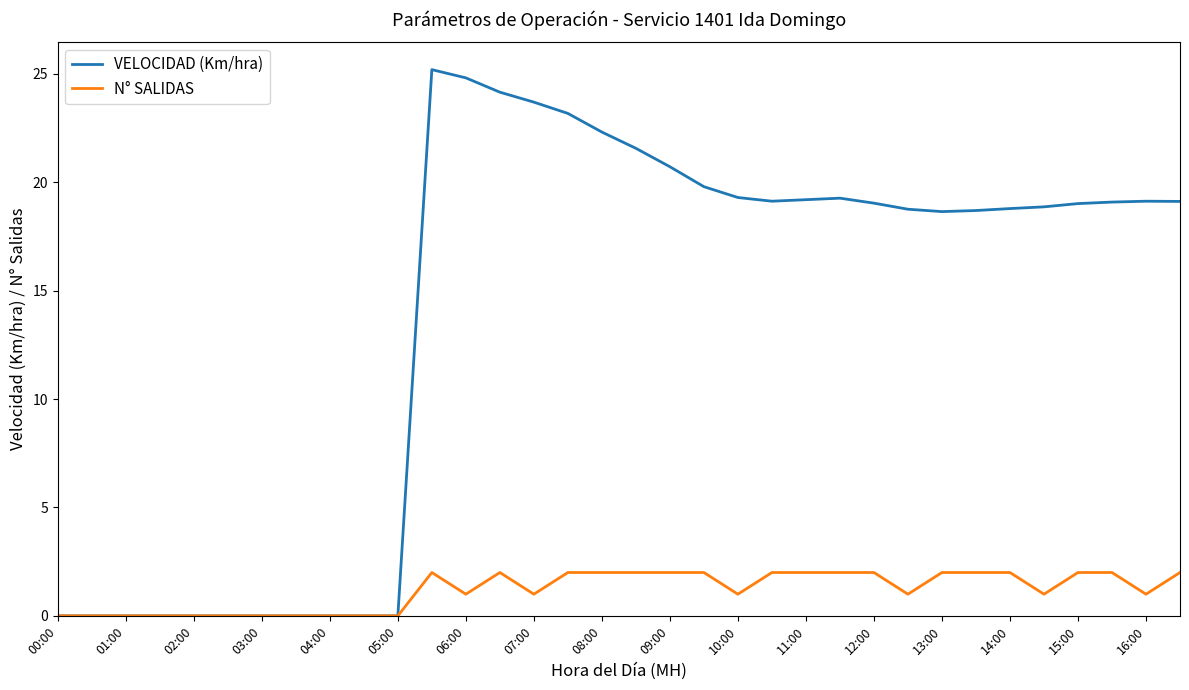

What is the highest value of the VELOCIDAD (Km/hra) series?

25.2